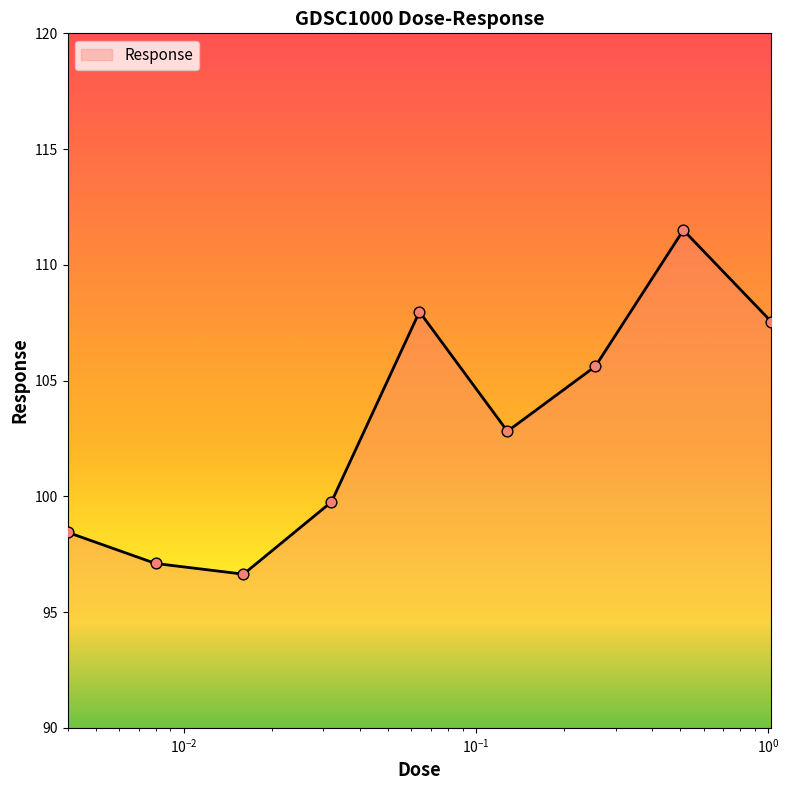

What is the difference between the maximum and minimum values?

14.9